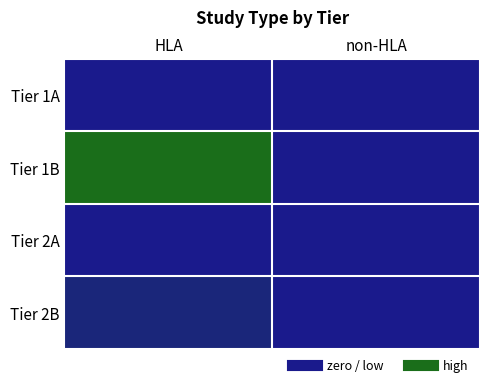

Rank the series at HLA from lowest to highest value.

Tier 2A, Tier 1A, Tier 2B, Tier 1B